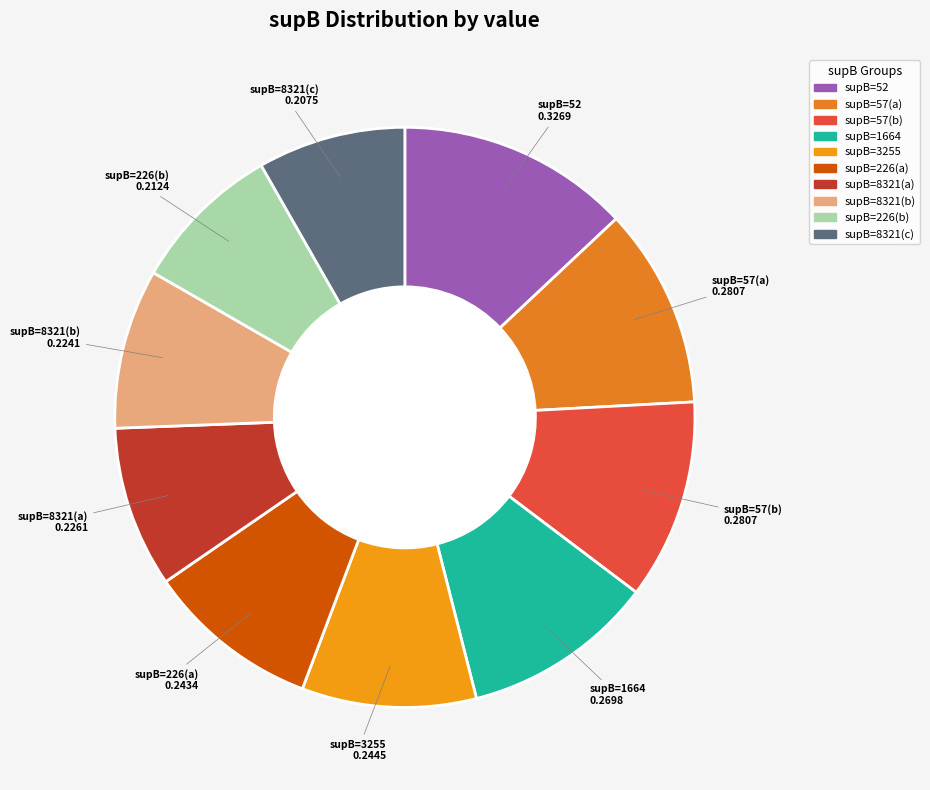

Does any single category account for the majority?

No